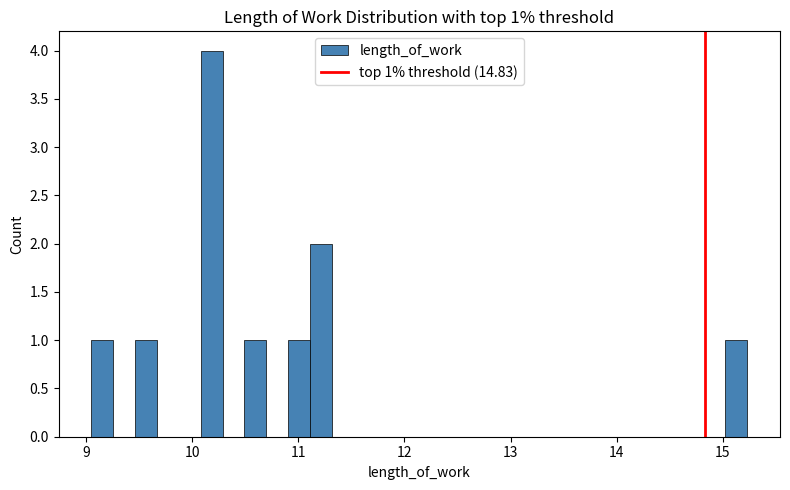

Read against the x-axis, roughly where is the centre of the tallest bar?

10.2